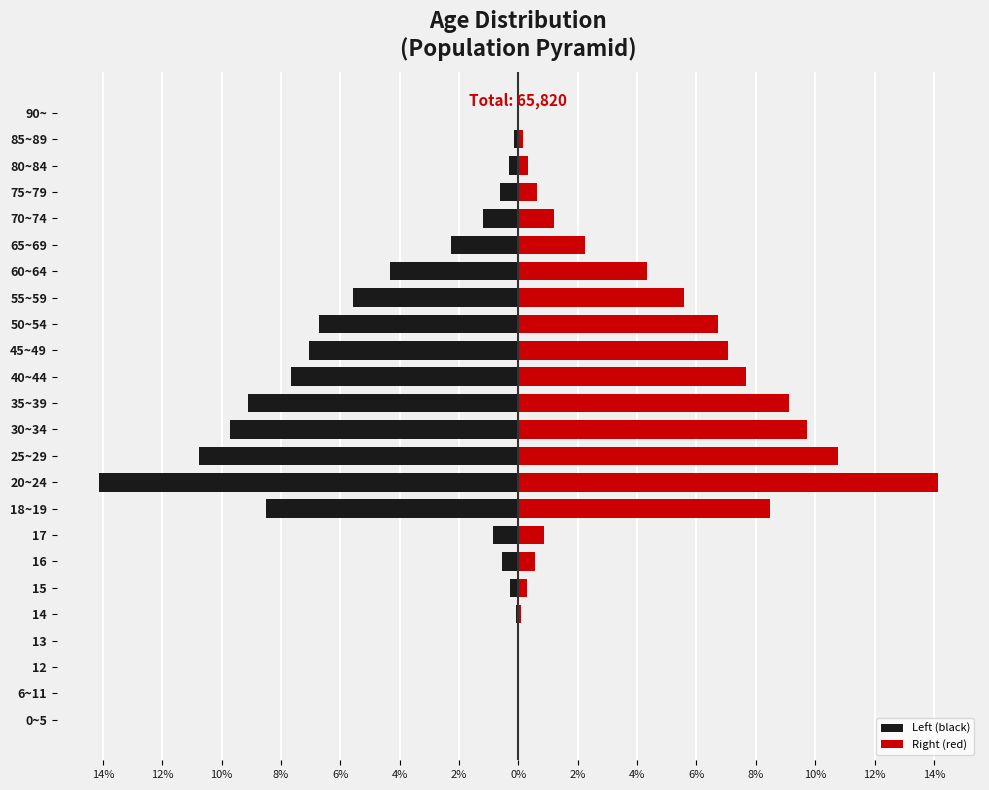

The value of Left (black) at 18~19 is -8.5. True or false?

True